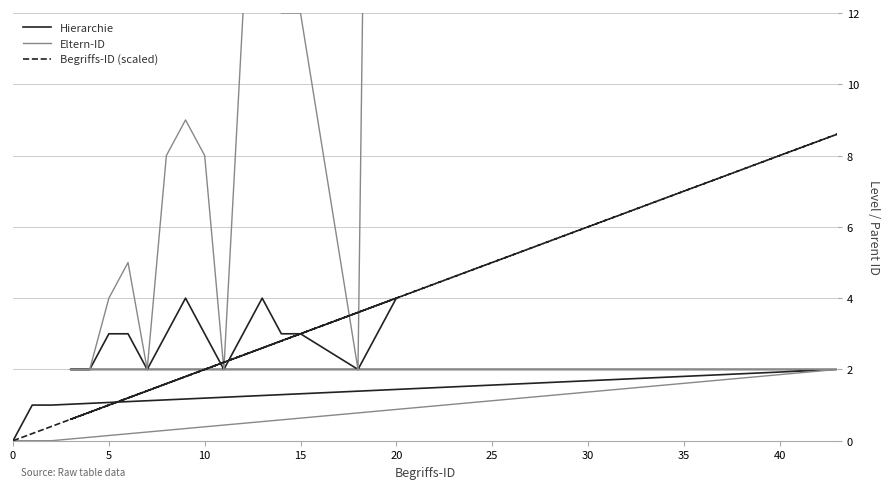

How many categories are shown in the chart?

20